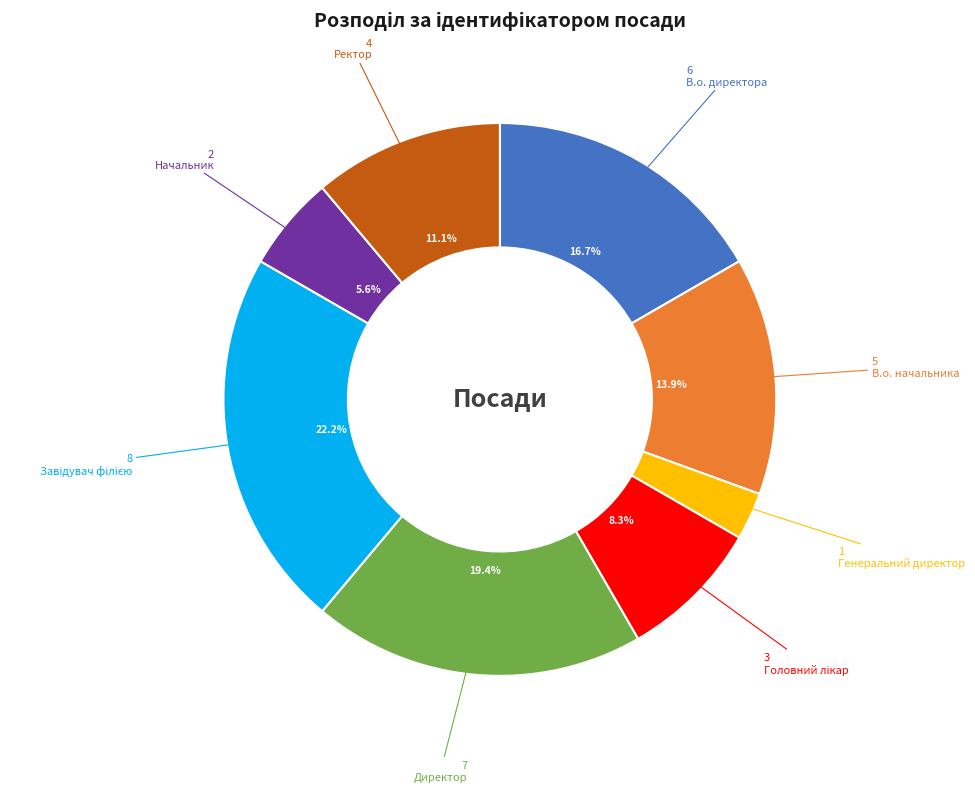

Which has a higher value, В.о. директора or Генеральний директор?

В.о. директора